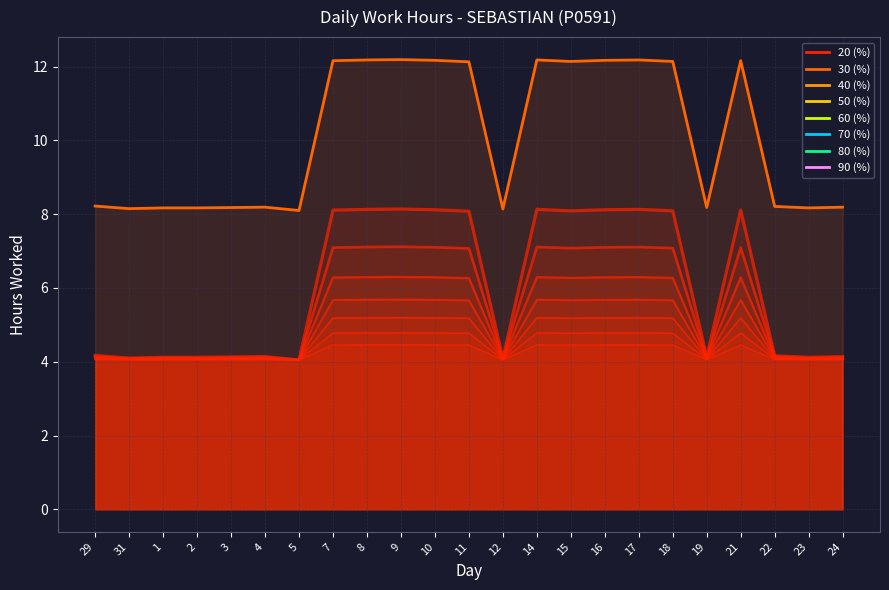

What is the label of the 16th point from the left?

16